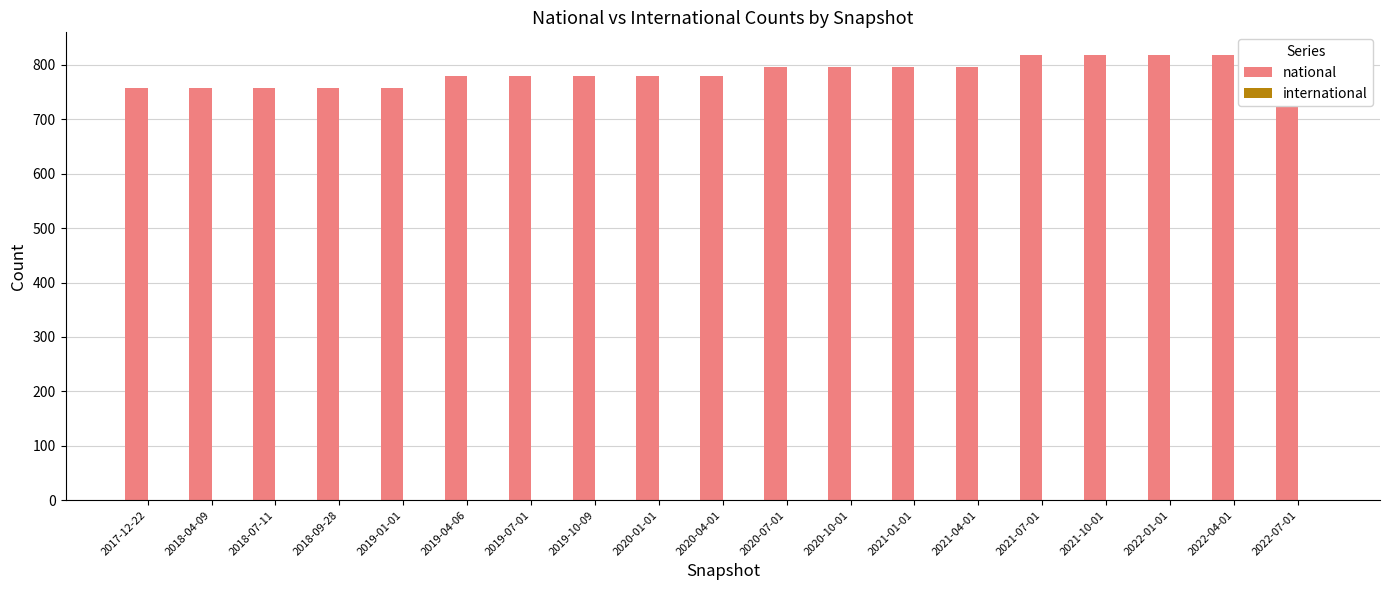

What is the difference between the maximum and minimum values in the national series?

61